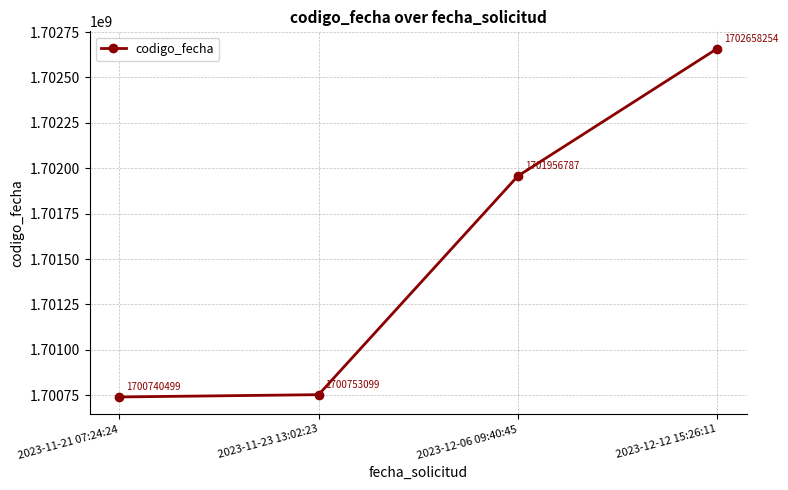

The chart shows a value of 1700740499 at 2023-11-21 07:24:24. True or false?

True